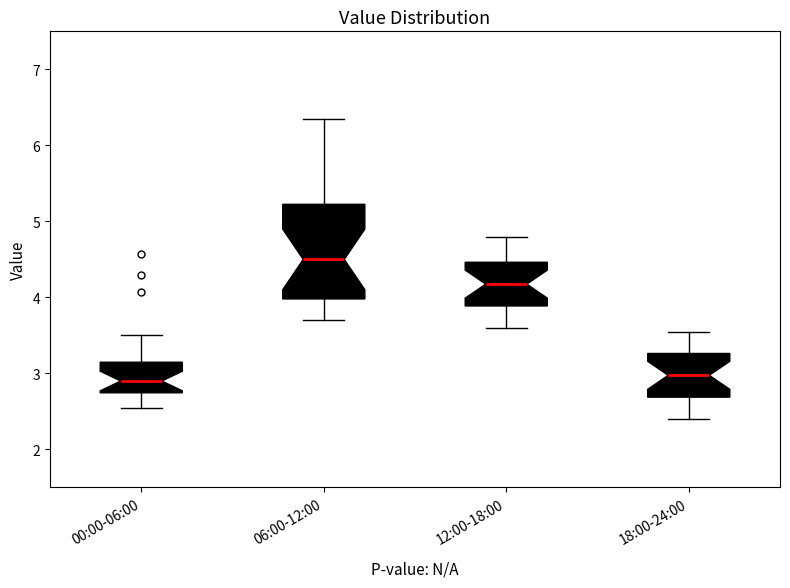

Reading left to right, read every box against the y-axis: the position of its median line, the range the box covers, and the ends of its whiskers. The values are not printed on the chart, so give them approximately, as read against the axis.

00:00-06:00: median 2.9, box 2.7 to 3.1, whiskers 2.6 to 3.5
06:00-12:00: median 4.5, box 4.0 to 5.2, whiskers 3.7 to 6.4
12:00-18:00: median 4.2, box 3.9 to 4.5, whiskers 3.6 to 4.8
18:00-24:00: median 3.0, box 2.7 to 3.3, whiskers 2.4 to 3.6